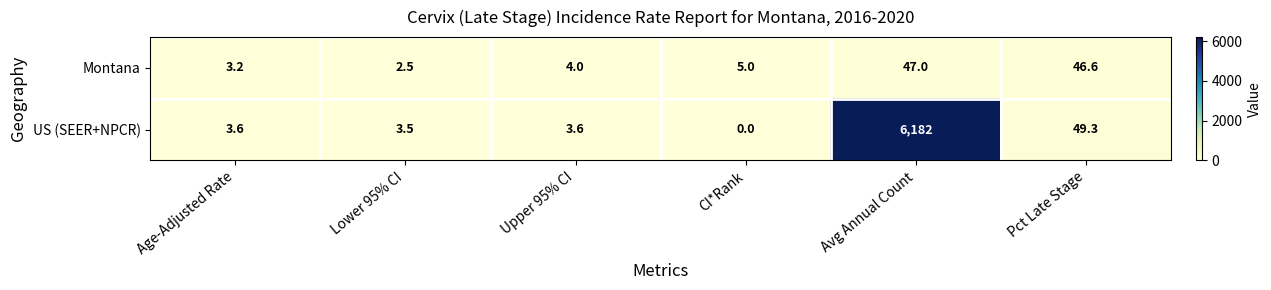

Which series has the largest total across all categories?

US (SEER+NPCR)